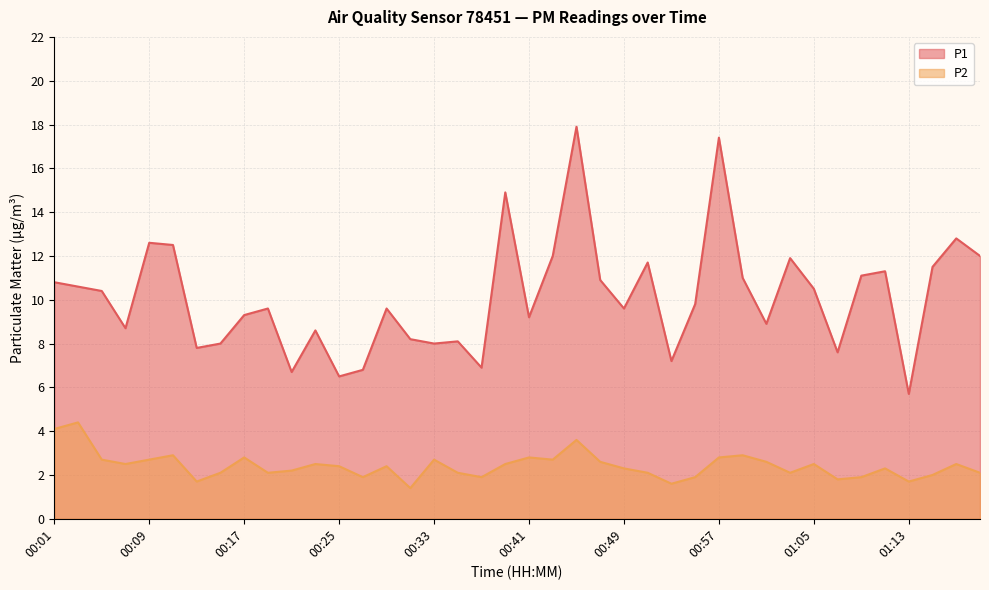

What is the difference between the P1 values at 00:15 and 01:05?

2.5